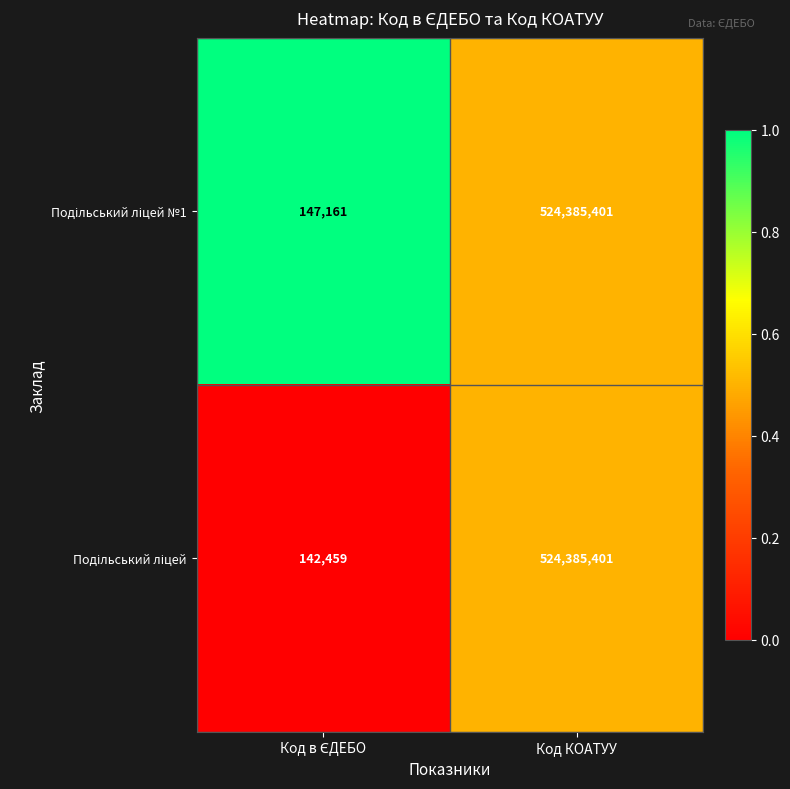

What is the smallest value displayed?

142459